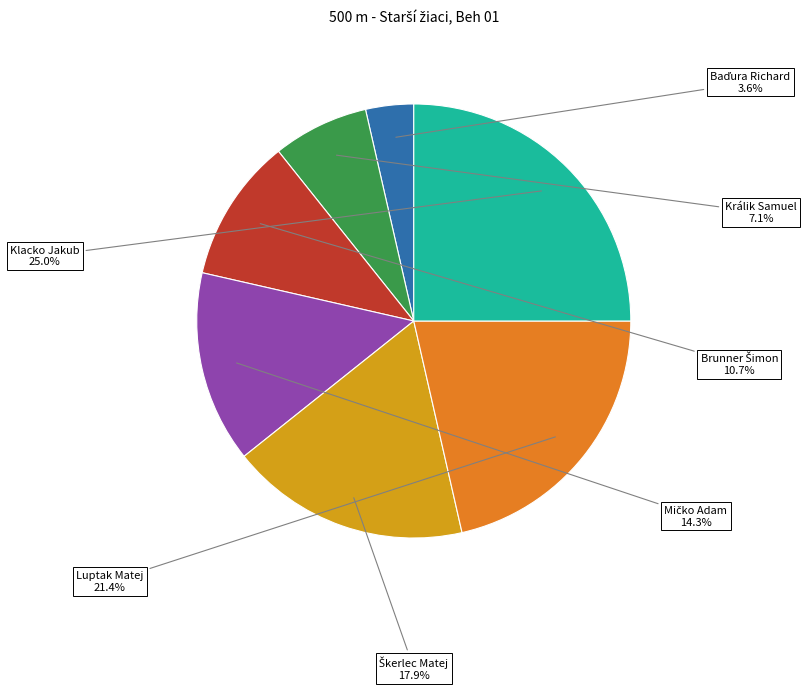

How much of the chart is everything except Luptak Matej?

78.6%